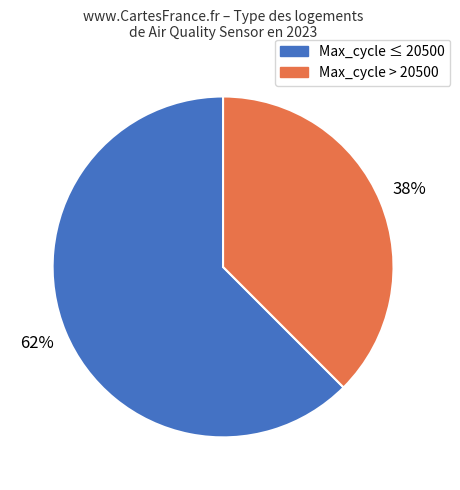

To the nearest percent, what is the average slice percentage?

50%